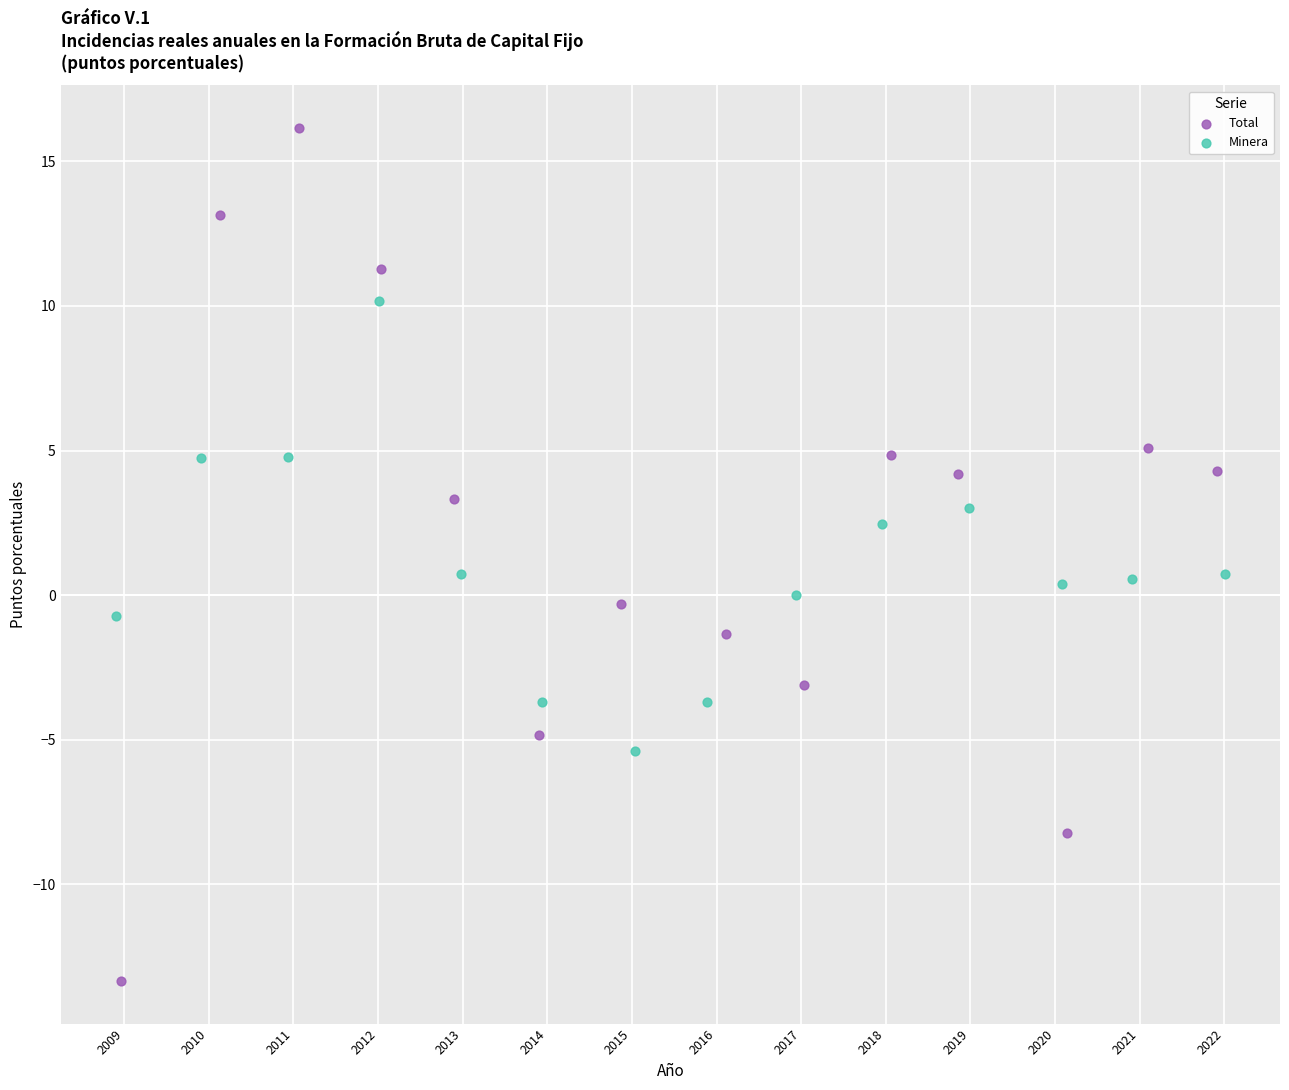

Which series has the largest Y range (max minus min)?

Total